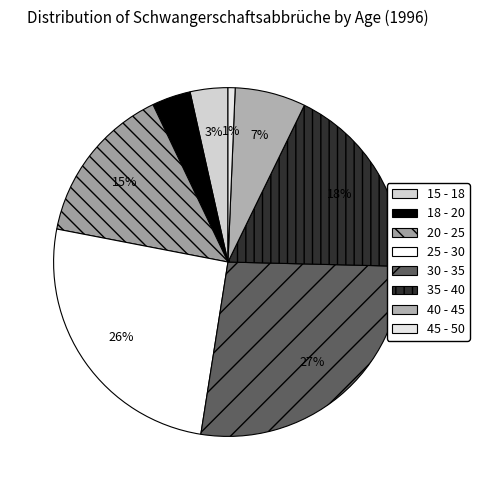

Which category has the smallest portion of the pie?

45 - 50